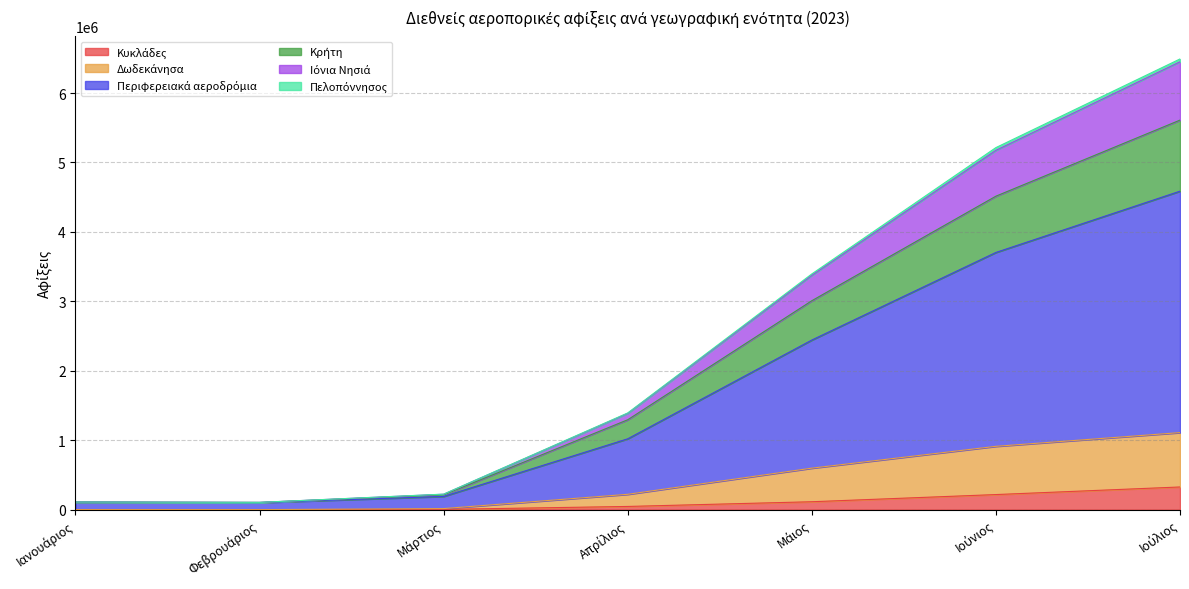

Rank the categories by Πελοπόννησος value from lowest to highest.

Φεβρουάριος, Ιανουάριος, Μάρτιος, Απρίλιος, Μάιος, Ιούνιος, Ιούλιος